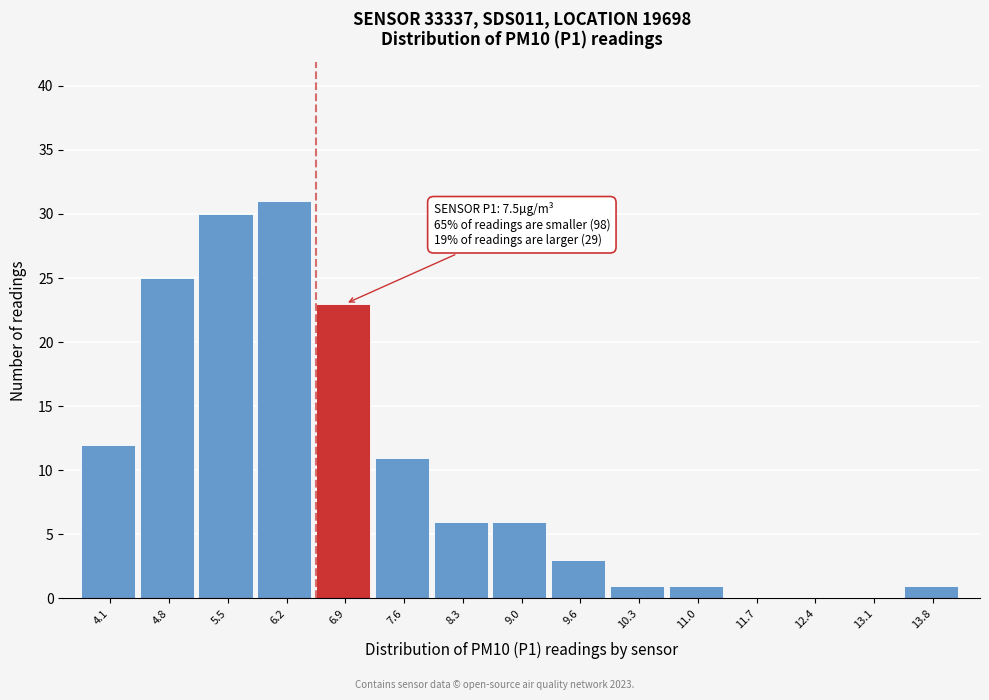

Reading left to right, transcribe all the data shown in this chart.

4.1=12	4.8=25	5.5=30	6.2=31	6.9=23	7.6=11	8.3=6	9.0=6	9.6=3	10.3=1	11.0=1	11.7=0	12.4=0	13.1=0	13.8=1